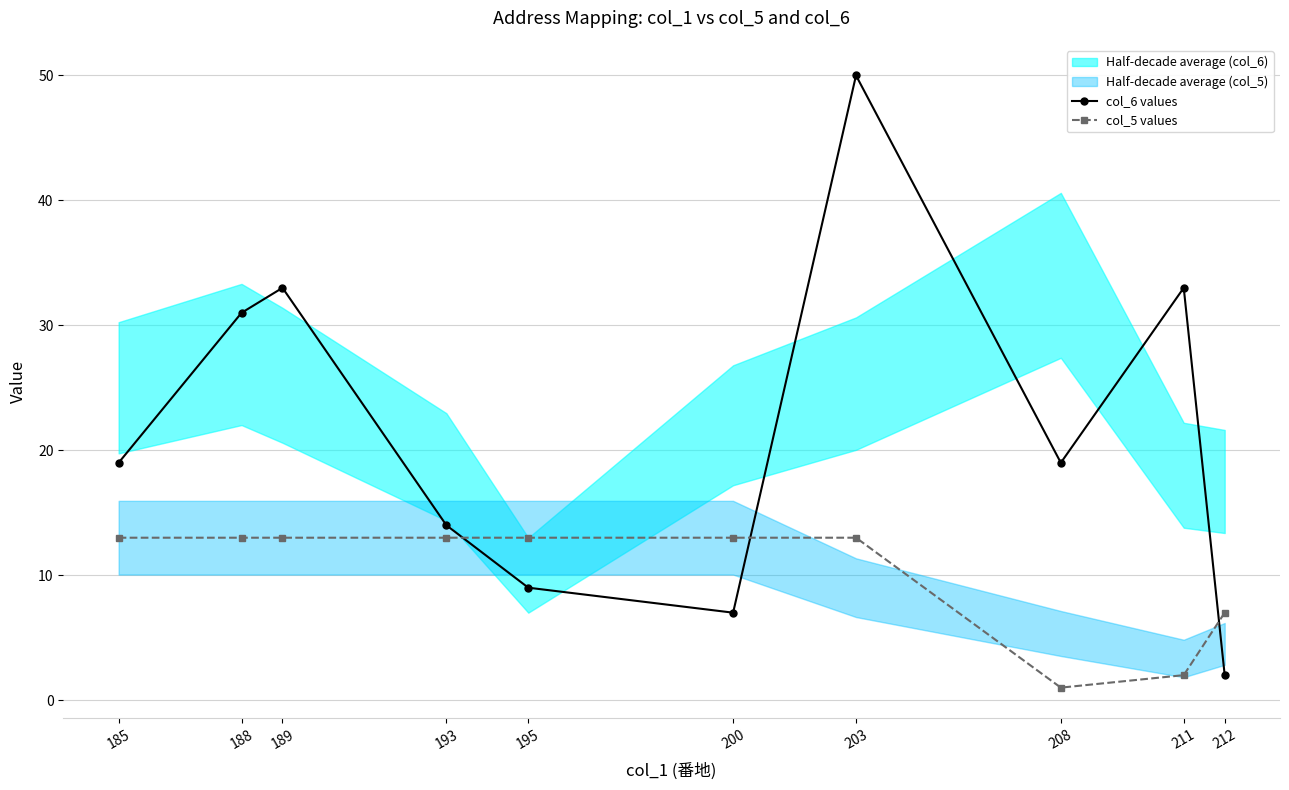

Reading left to right, extract all data points from this chart.

col_6 values: 19	31	33	14	9	7	50	19	33	2
col_5 values: 13	13	13	13	13	13	13	1	2	7